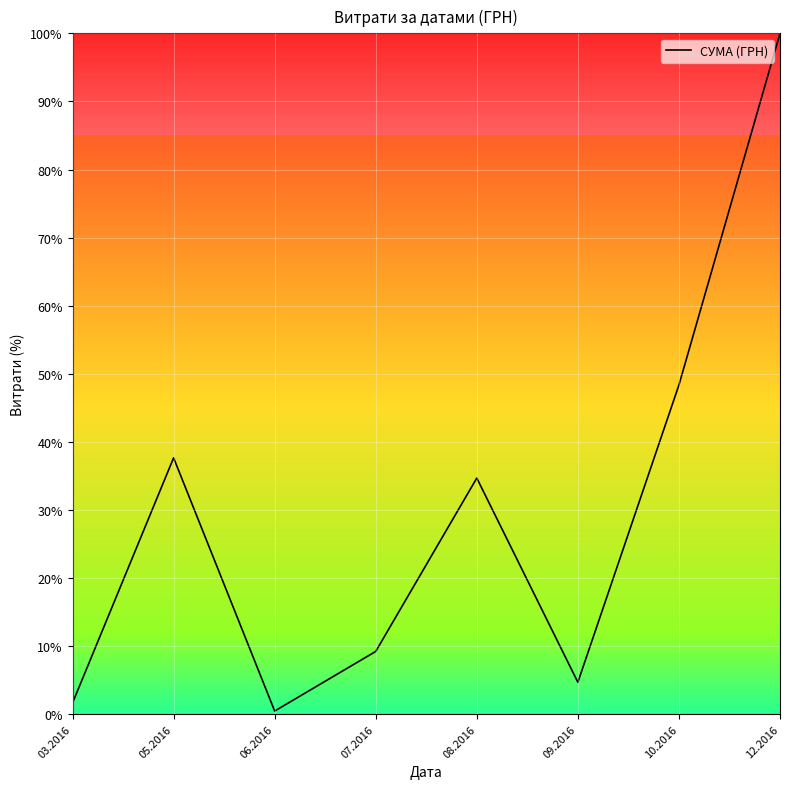

True or false: the data has more than 2 interior local peaks.

False